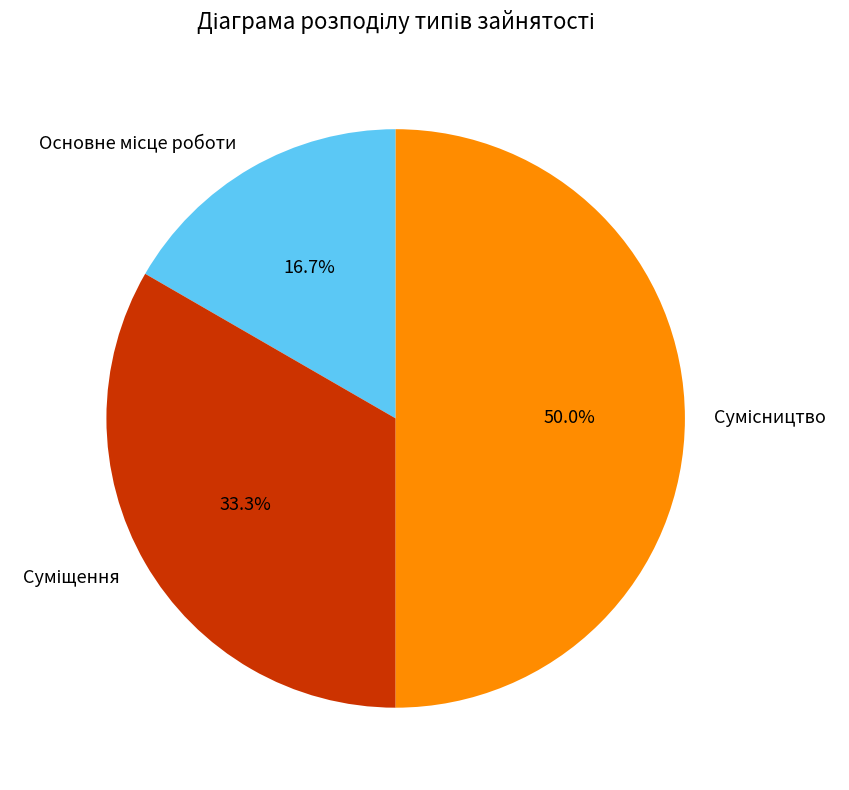

Which slice is the largest?

Сумісництво